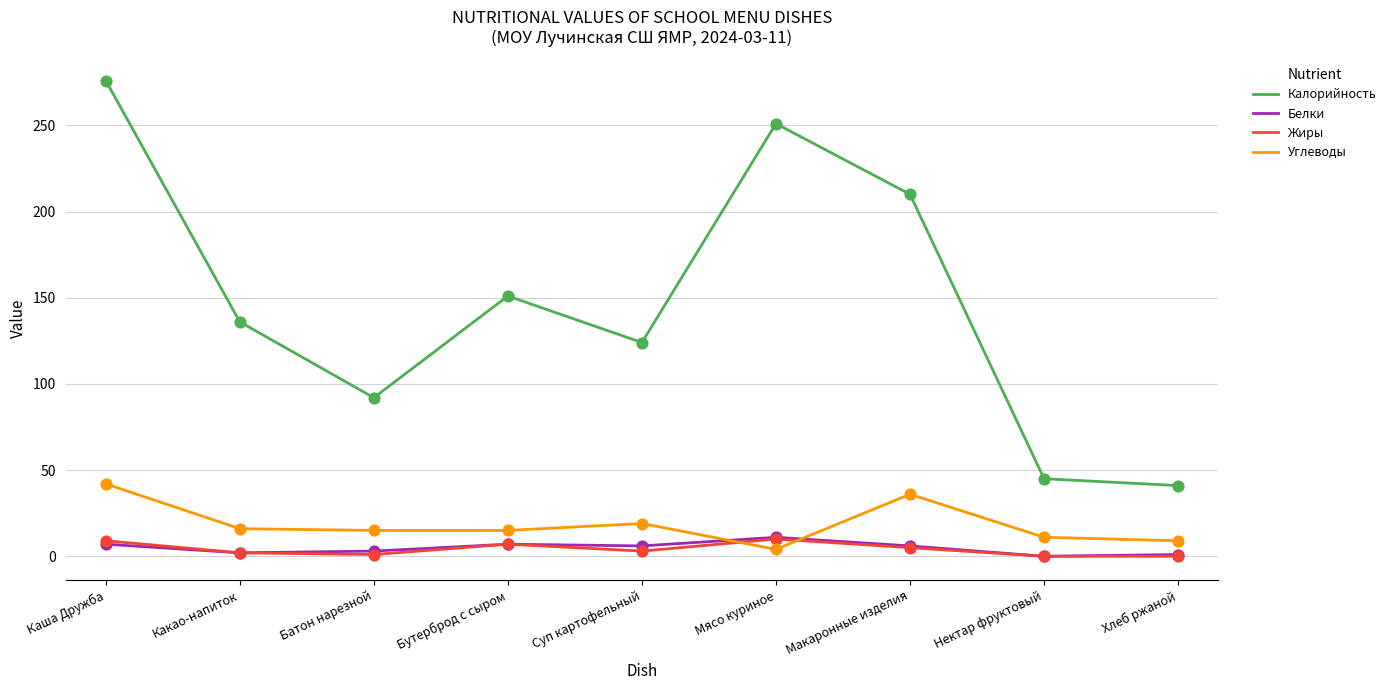

Which series changed the most between Батон нарезной and Бутерброд с сыром?

Калорийность